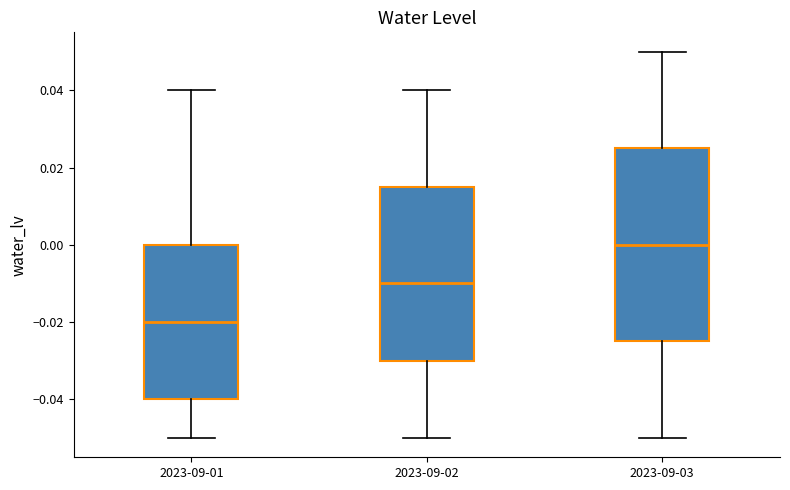

Reading left to right, read every box against the y-axis: the position of its median line, the range the box covers, and the ends of its whiskers. The values are not printed on the chart, so give them approximately, as read against the axis.

2023-09-01: median -0.020, box -0.040 to 0.000, whiskers -0.050 to 0.040
2023-09-02: median -0.010, box -0.030 to 0.016, whiskers -0.050 to 0.040
2023-09-03: median 0.000, box -0.024 to 0.026, whiskers -0.050 to 0.050